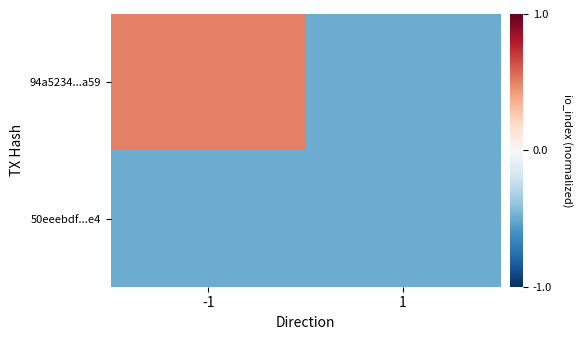

Which series changed the most between -1 and 1?

94a5234...a59